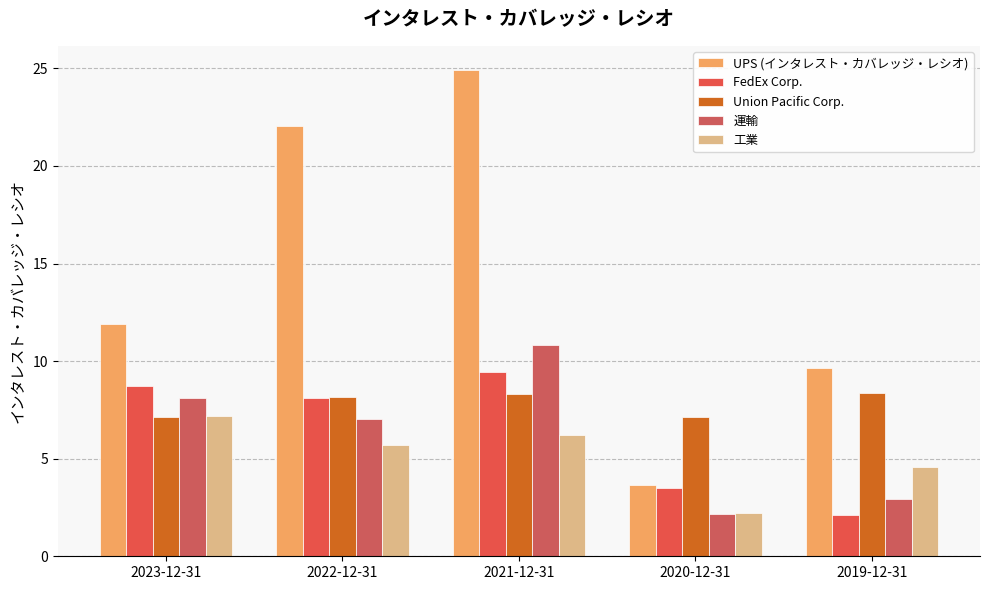

List the labels in order of 工業 value, largest first.

2023-12-31, 2021-12-31, 2022-12-31, 2019-12-31, 2020-12-31